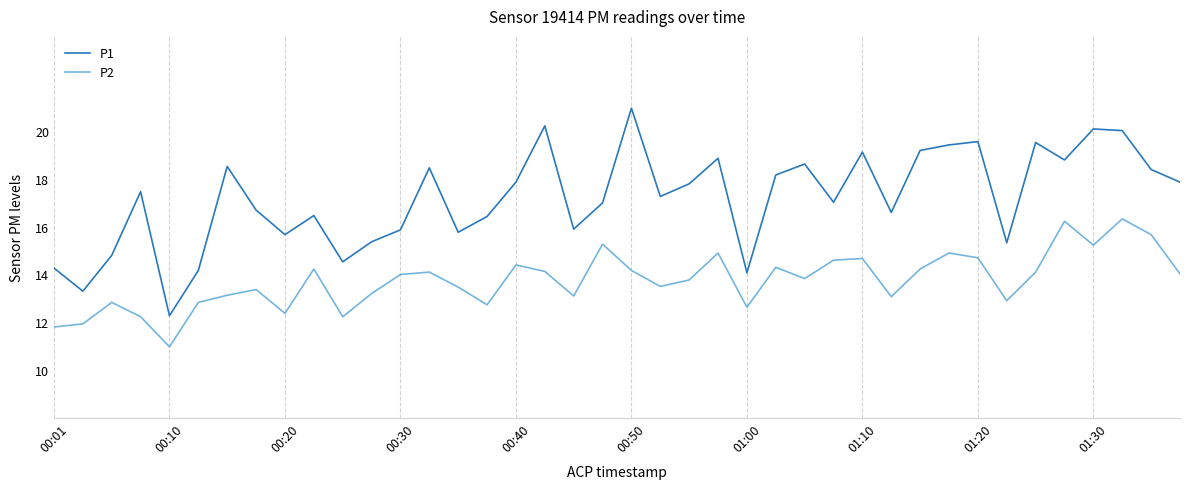

What is the lowest value of the P2 series?

11.0